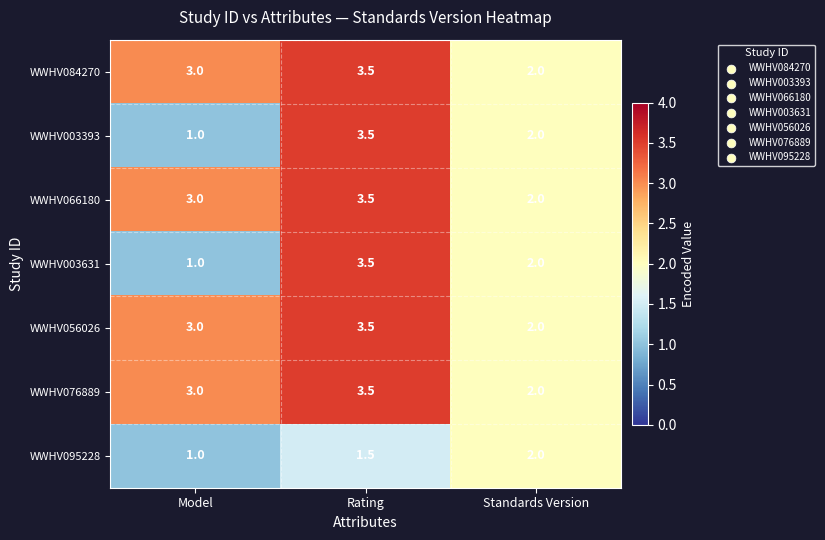

At which label does WWHV084270 reach its peak?

Rating